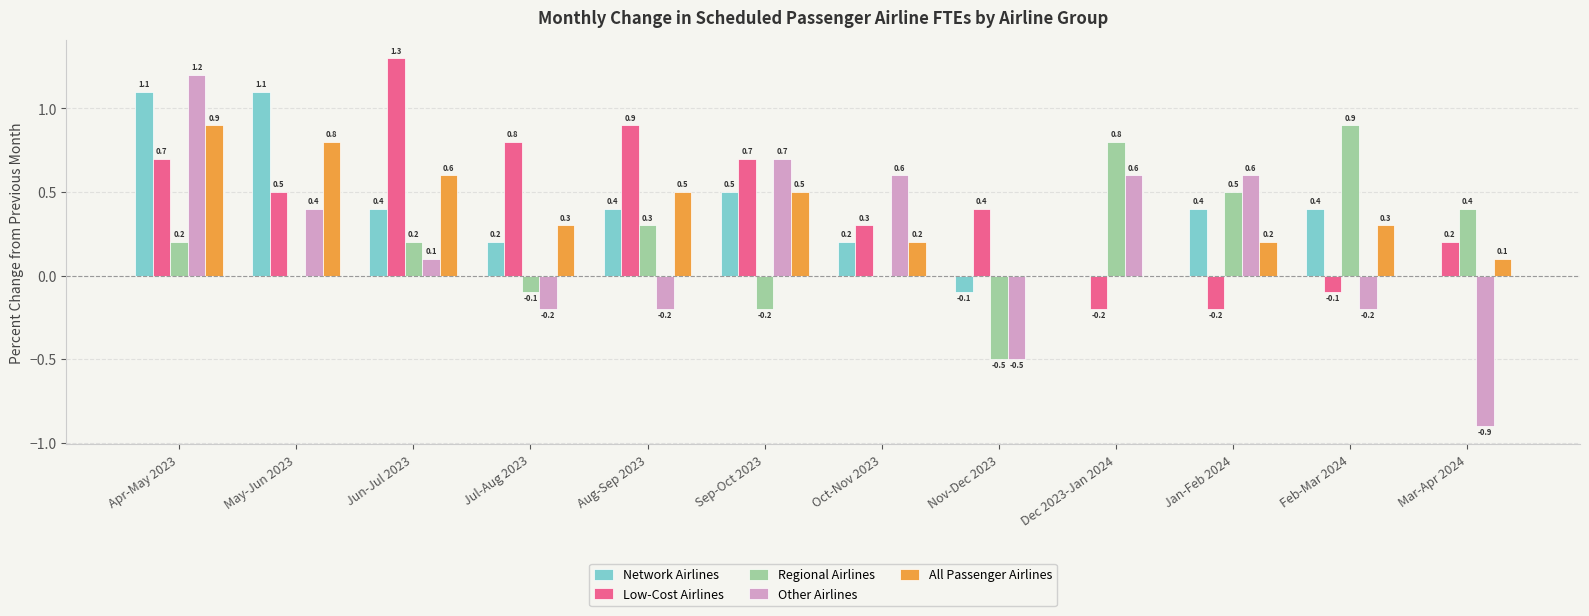

How many values in the Other Airlines series exceed 0?

7